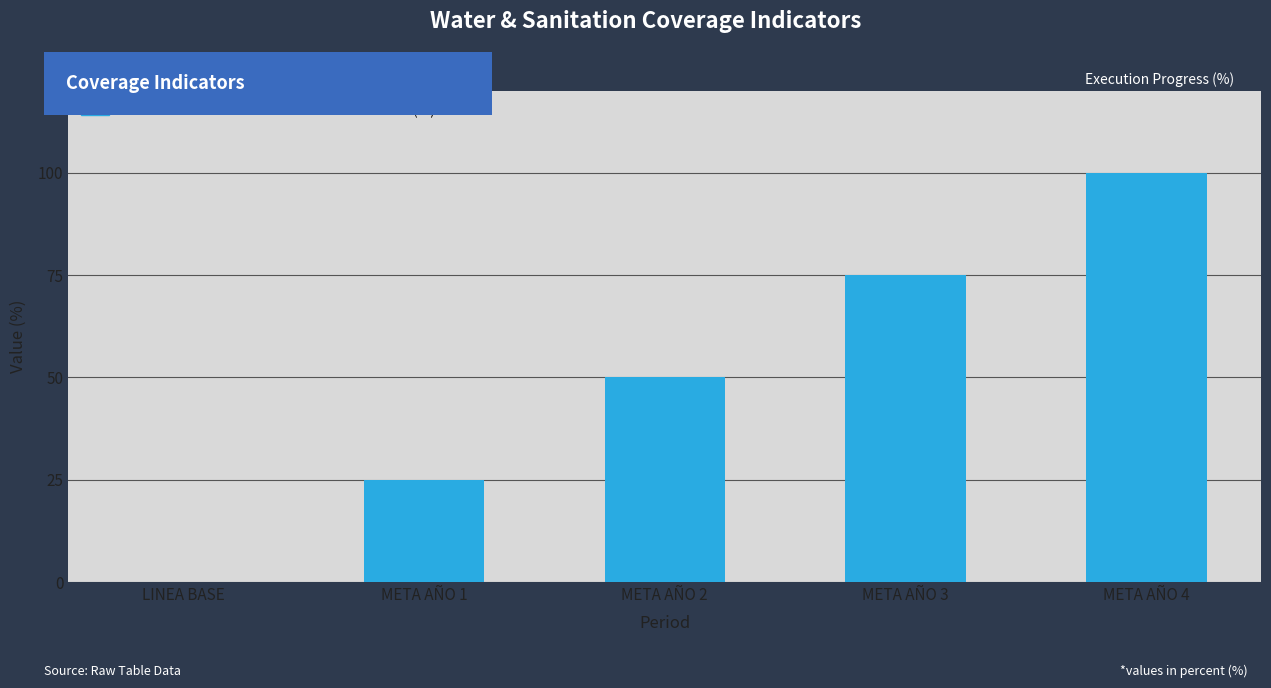

What is the sum of all values?

250